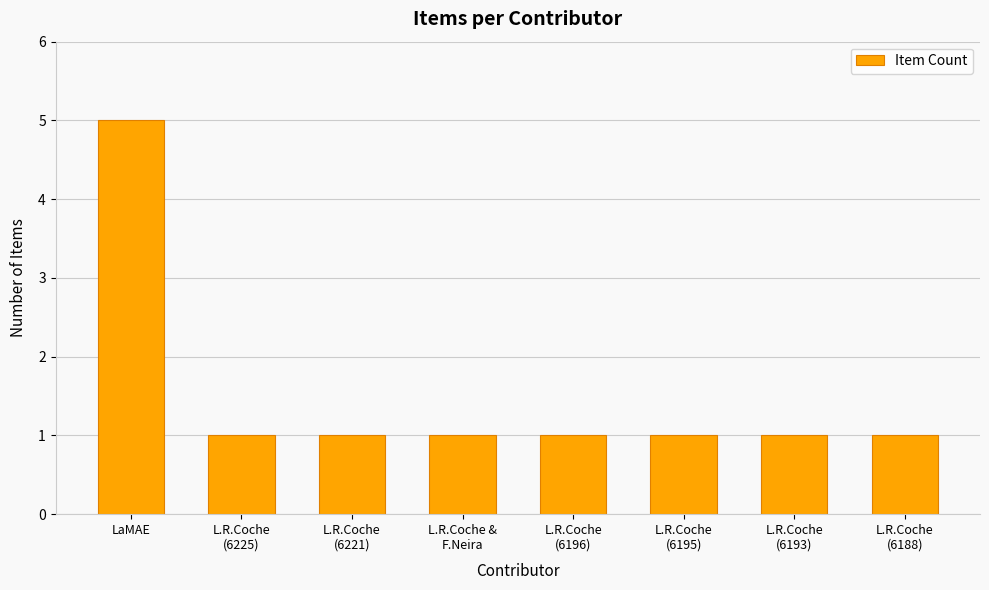

The value at LaMAE is 3. True or false?

False